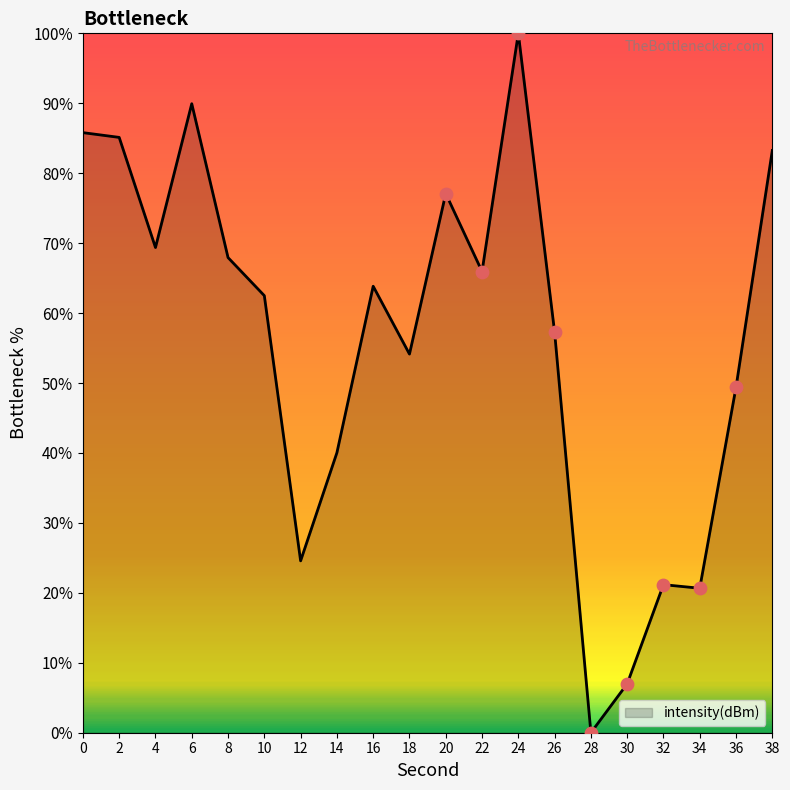

What is the change in value from 14 to 16?

+23.8